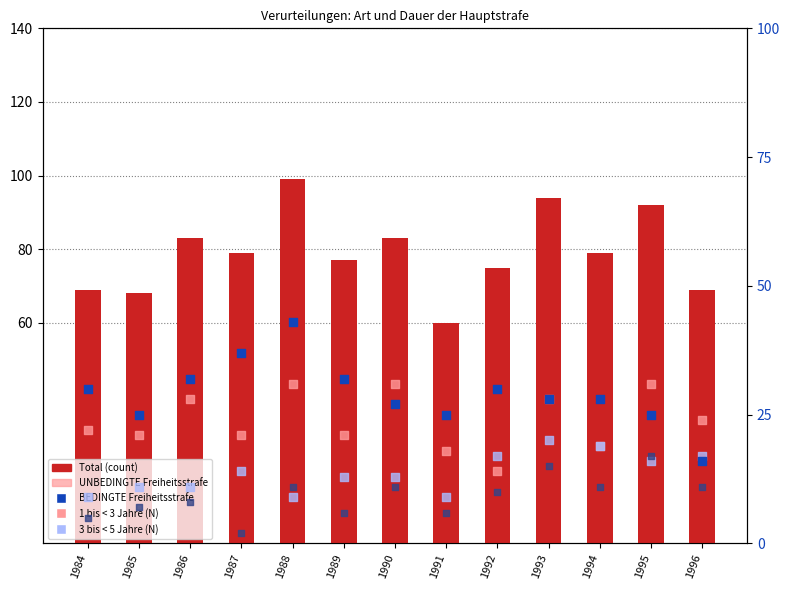

Which series has the largest total across all categories?

Total (count)